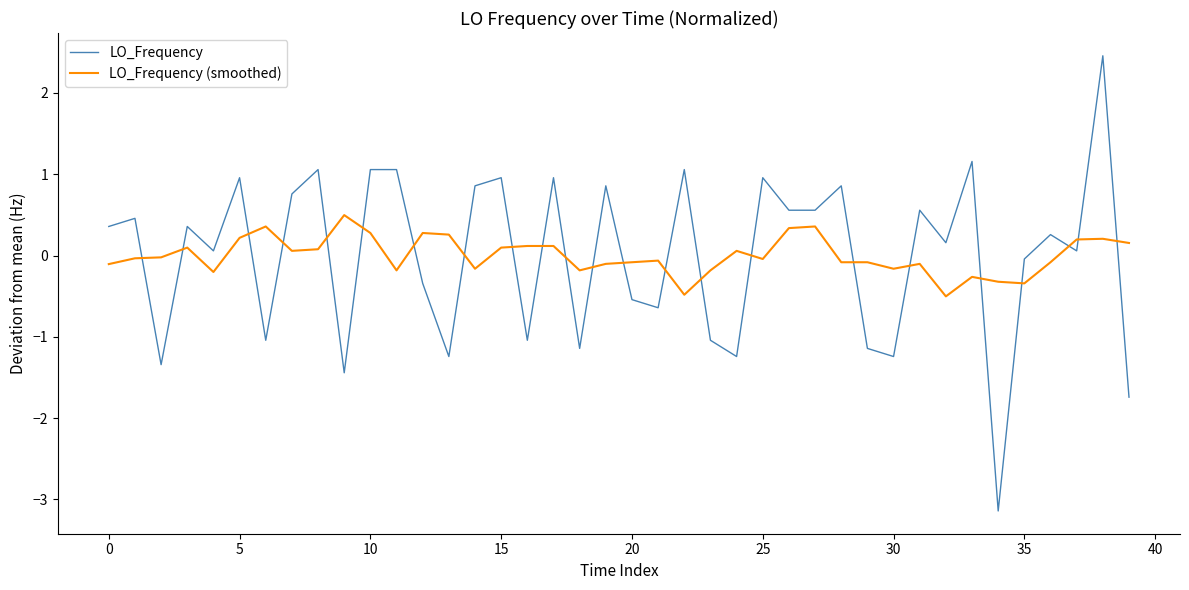

How many times do LO_Frequency (smoothed) and LO_Frequency cross each other?

23